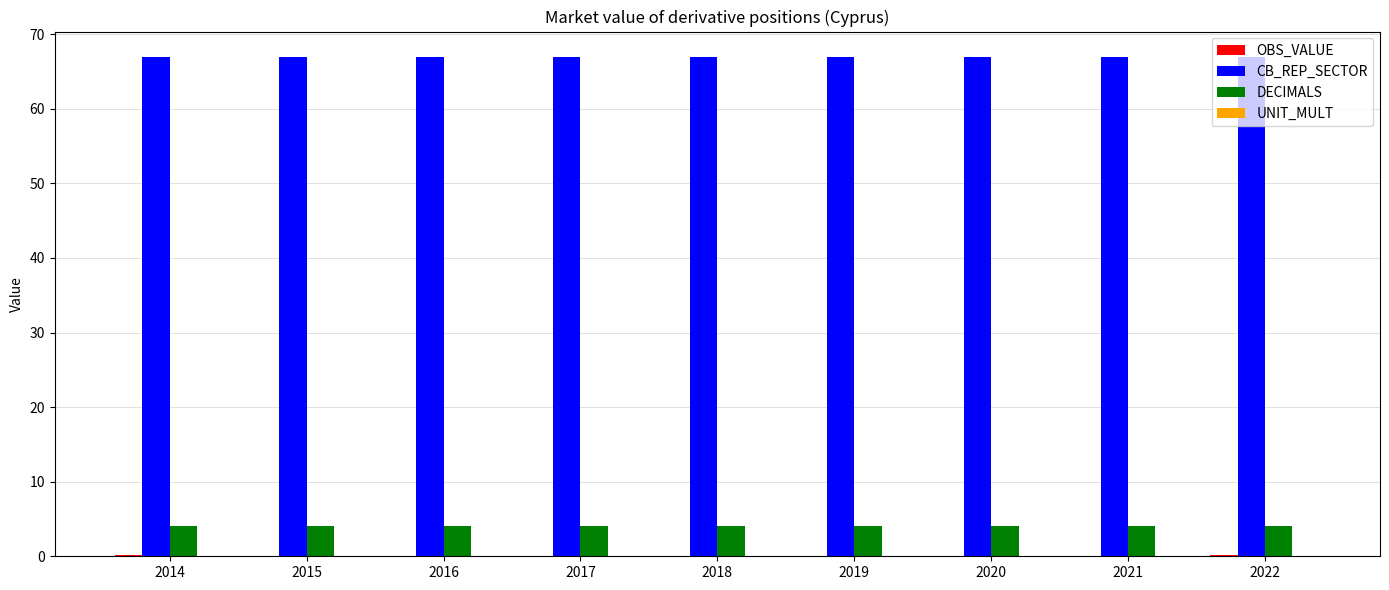

What is the highest value of the DECIMALS series?

4.0